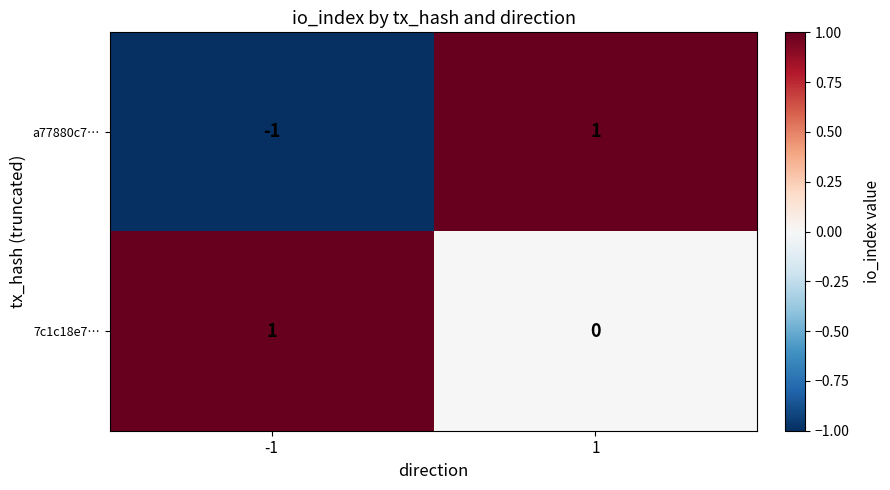

What is the greatest value displayed?

1